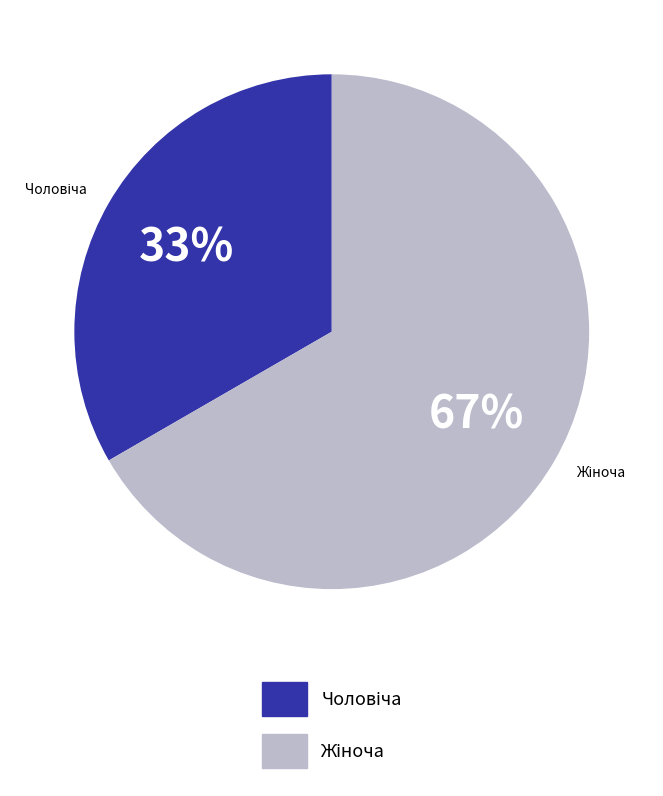

What is the smallest slice in the pie chart?

Чоловіча